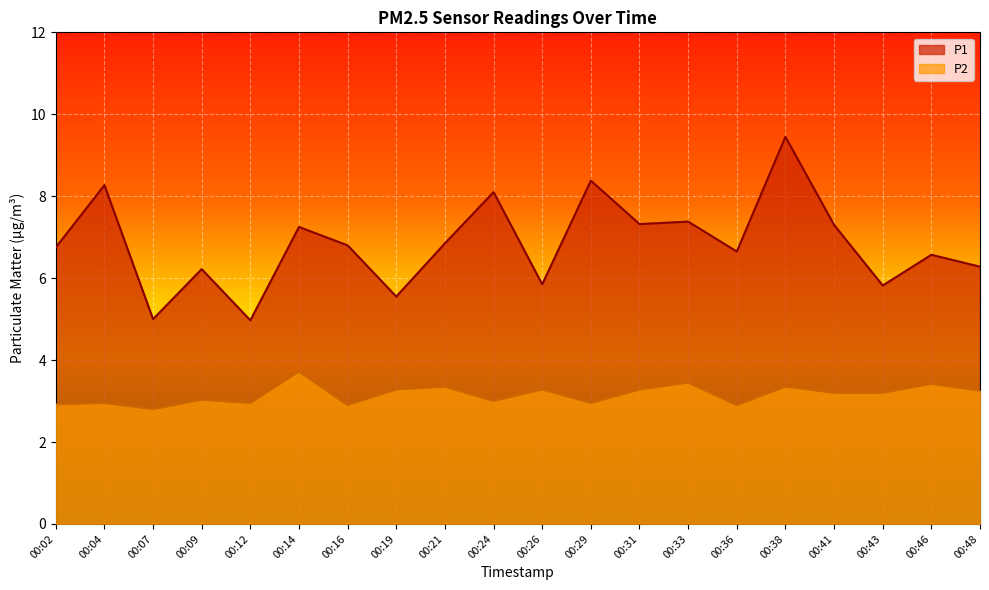

Where does the P2 series first go above 3?

00:09